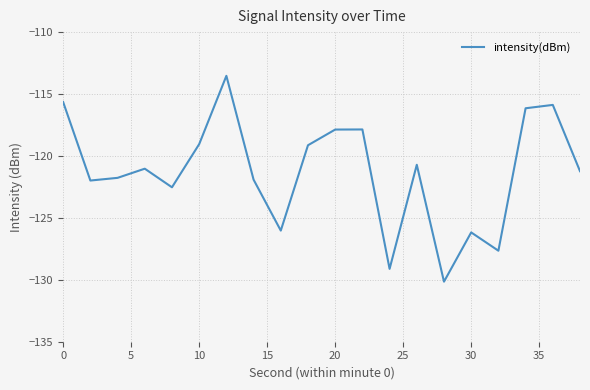

What is the minimum value shown in the chart?

-130.1